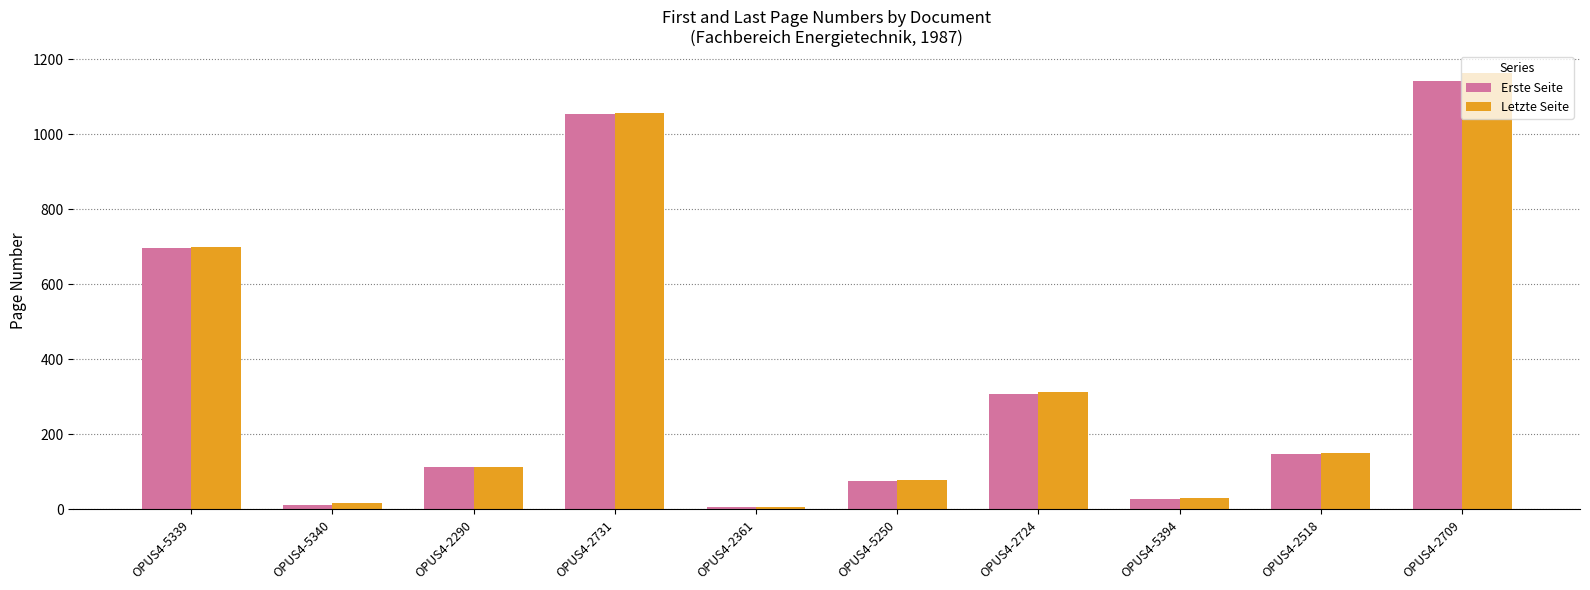

Reading left to right, what are all the values shown in this chart?

Erste Seite: OPUS4-5339=697	OPUS4-5340=13	OPUS4-2290=112	OPUS4-2731=1054	OPUS4-2361=6	OPUS4-5250=76	OPUS4-2724=307	OPUS4-5394=28	OPUS4-2518=148	OPUS4-2709=1143
Letzte Seite: OPUS4-5339=699	OPUS4-5340=18	OPUS4-2290=114	OPUS4-2731=1056	OPUS4-2361=7	OPUS4-5250=79	OPUS4-2724=314	OPUS4-5394=31	OPUS4-2518=151	OPUS4-2709=1163